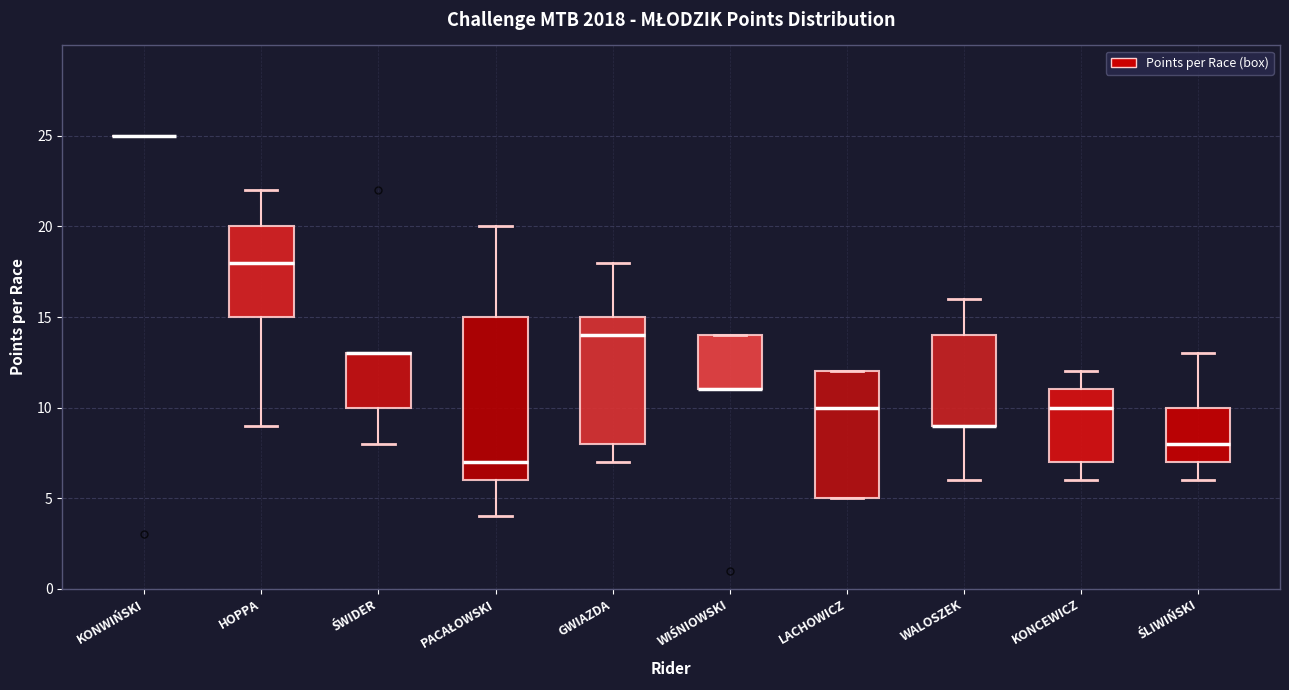

Comparing the boxes themselves (not the whiskers), which one is the tallest?

PACAŁOWSKI